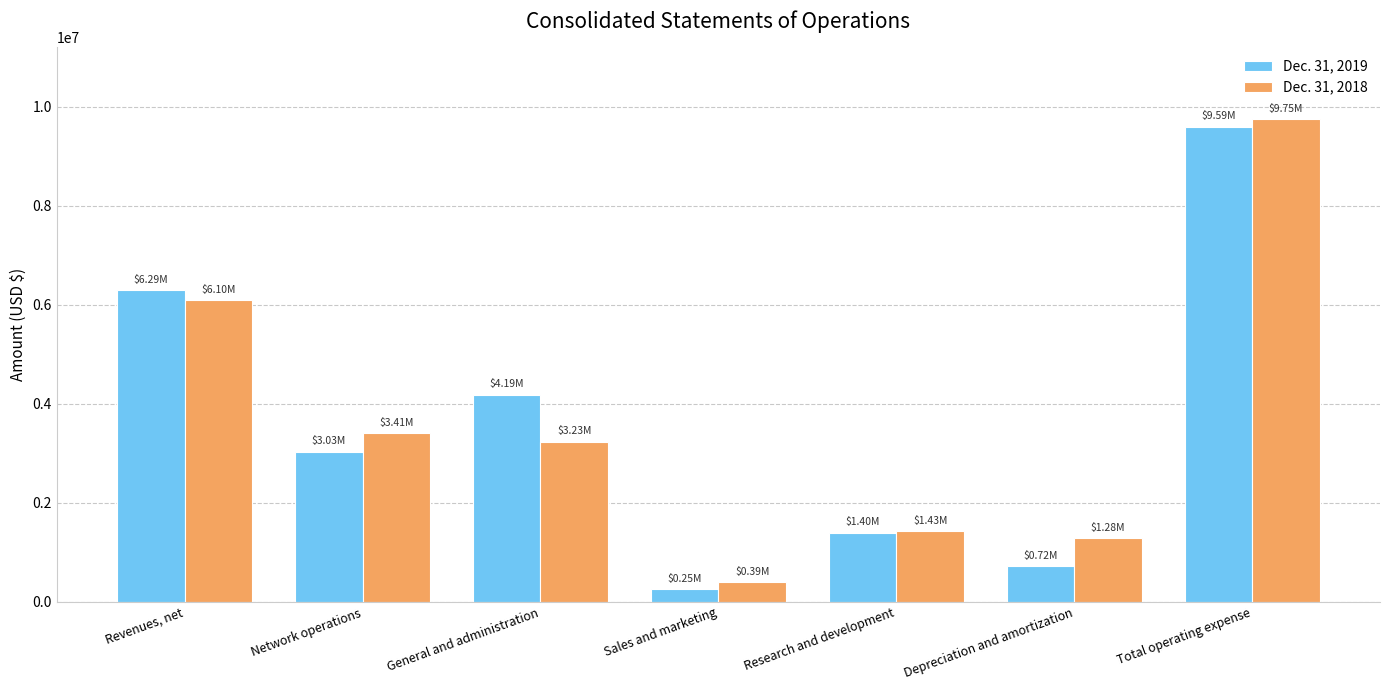

Where does the Dec. 31, 2019 series first go above 3033130?

Revenues, net